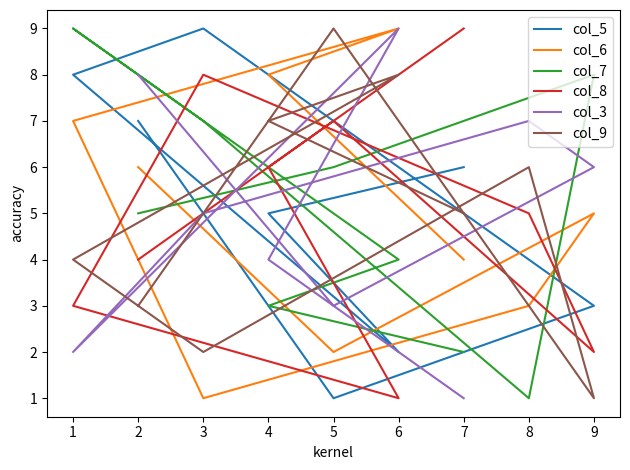

Which series has the widest spread of values?

col_5